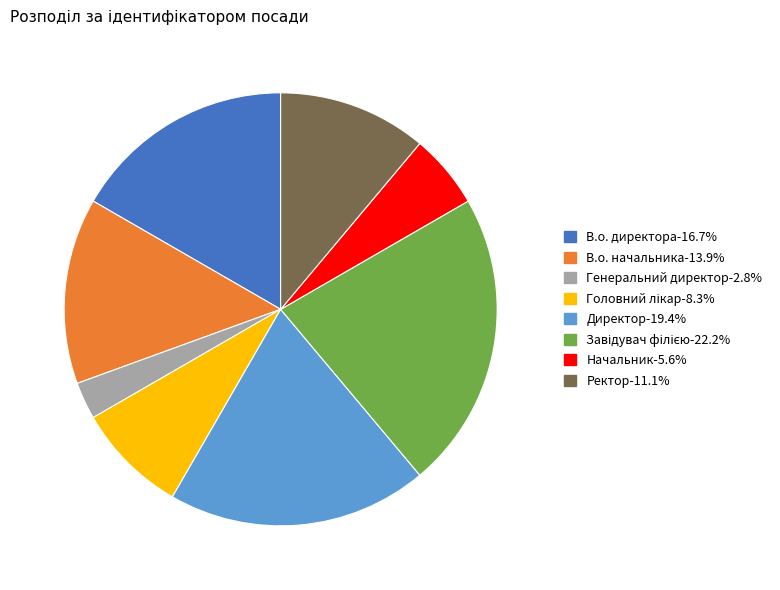

Is Директор-19.4% the majority of the pie?

No